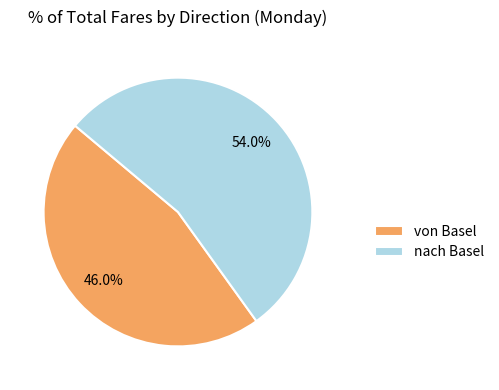

Approximately how many times larger is the value at nach Basel compared to von Basel?

1.2